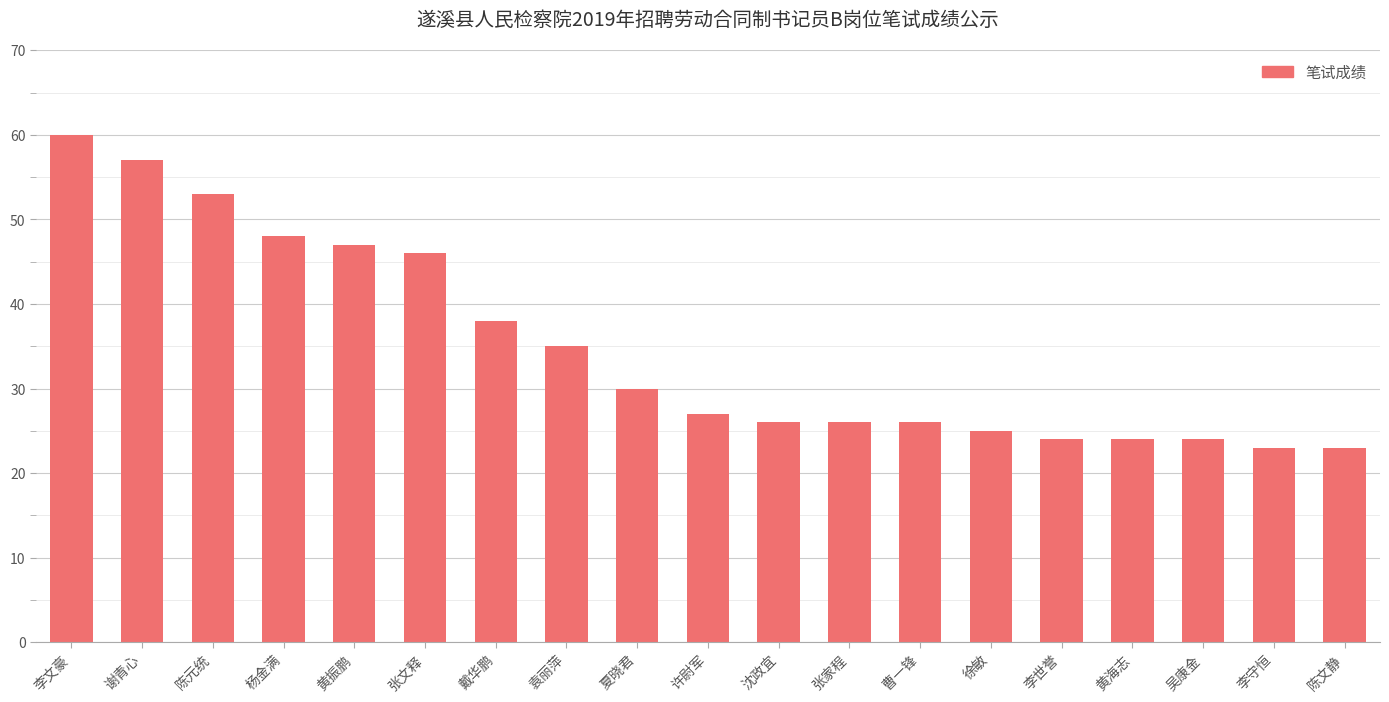

What is the value of the 7th bar from the left?

38